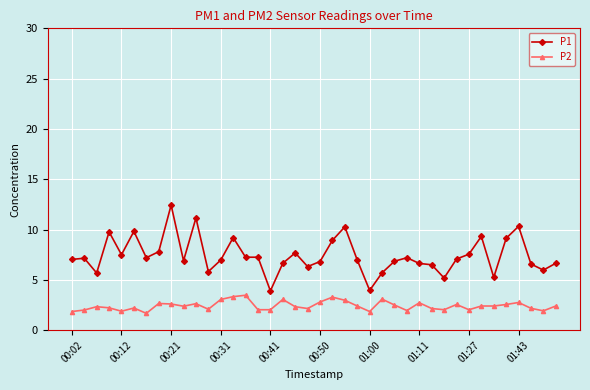

Which series has the largest total across all categories?

P1